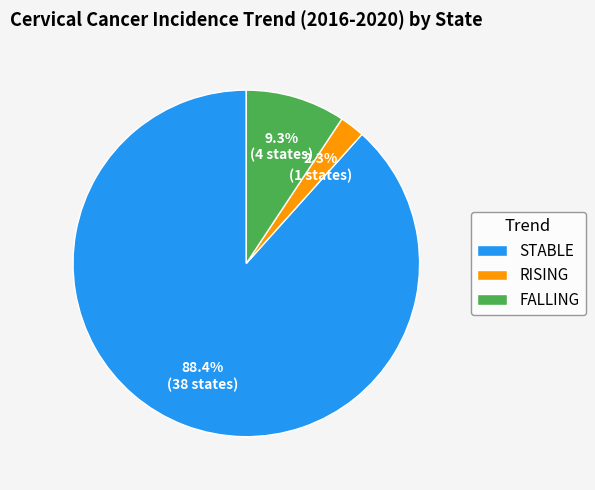

Does FALLING represent more than half of the total?

No